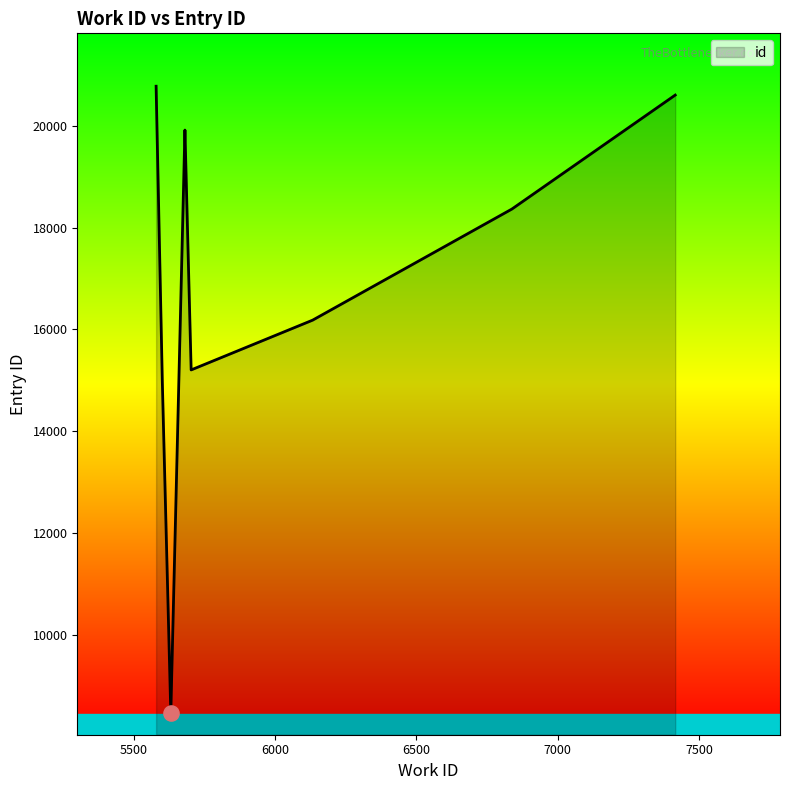

What is the change in value from 5601 to 5681?

+4943